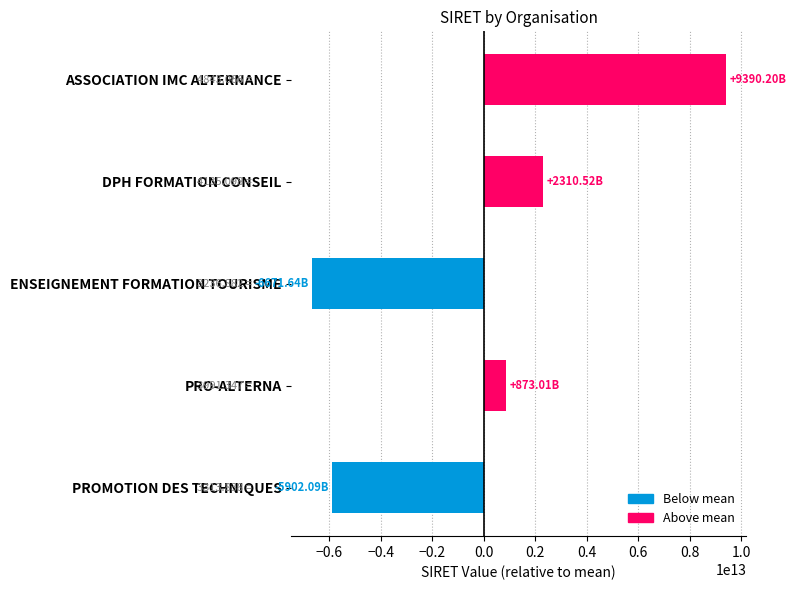

Rank the categories by value from lowest to highest.

ENSEIGNEMENT FORMATION TOURISME, PROMOTION DES TECHNIQUES, PRO-ALTERNA, DPH FORMATION CONSEIL, ASSOCIATION IMC ALTERNANCE